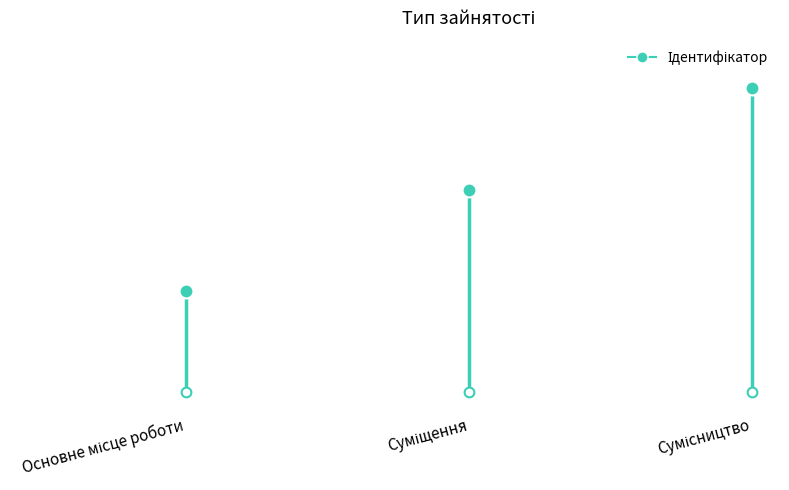

How many values are between 1 and 3?

3